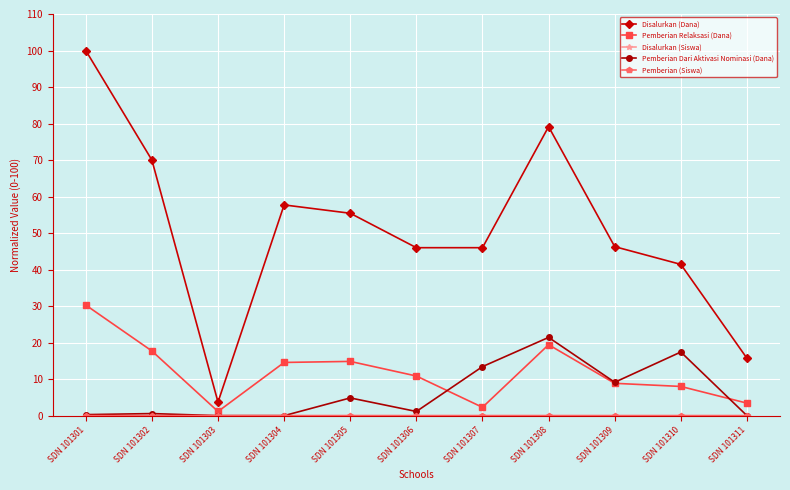

True or false: Disalurkan (Dana) has a value of 55.4 at SDN 101305.

True